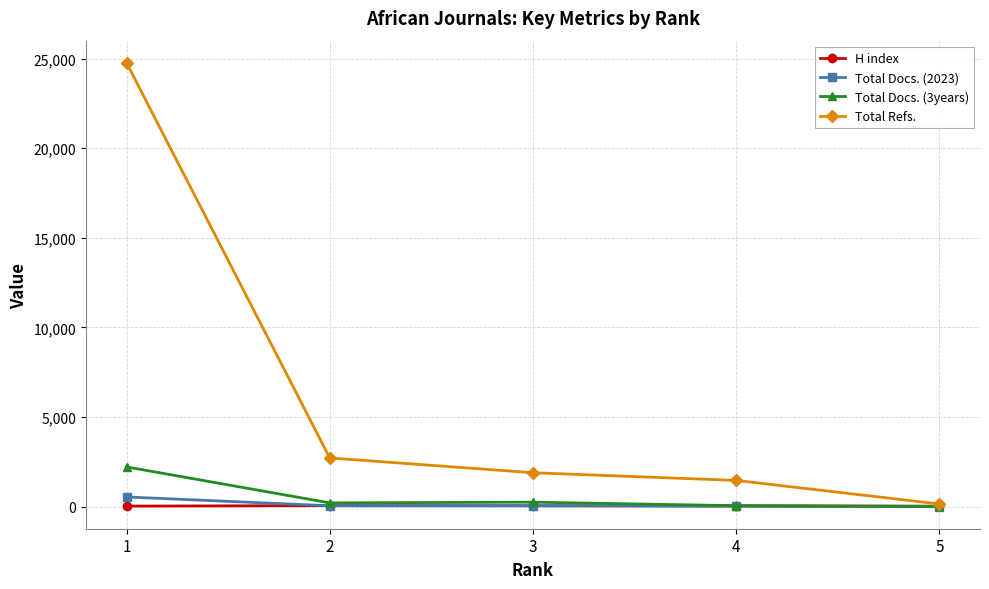

Read the Total Refs. value at 4, to the nearest 50.

1450